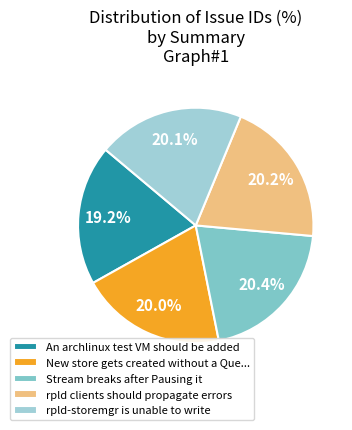

To the nearest percent, what is the difference between the largest and smallest slice percentages?

1%